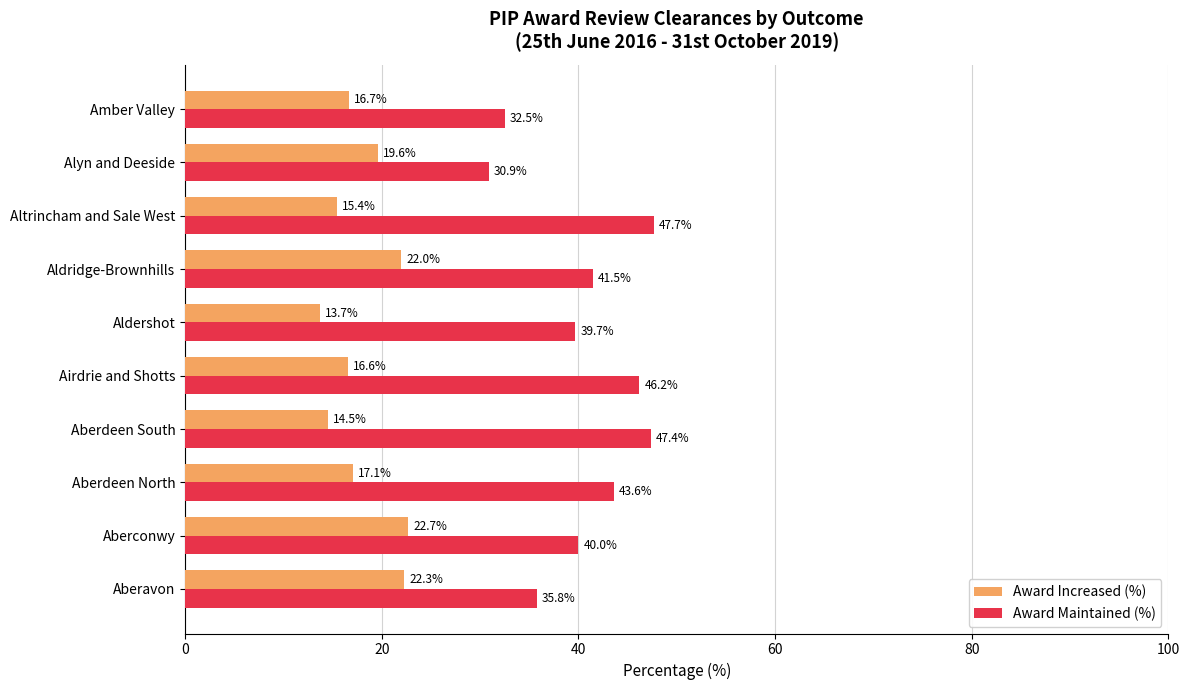

Where is Award Increased (%) nearest to the value 18?

Aberdeen North